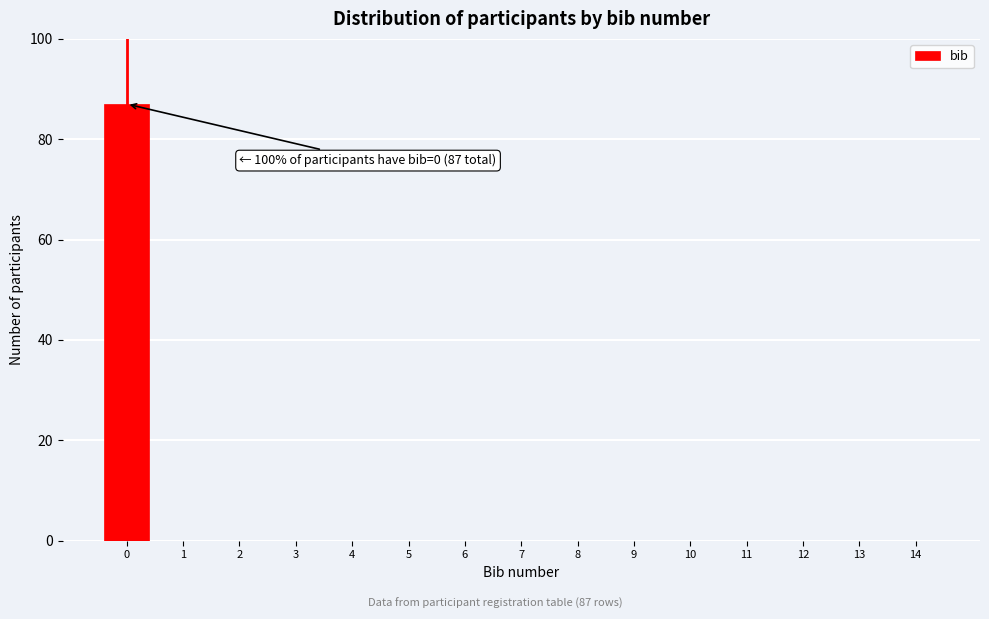

Which range on the x-axis has the tallest bar?

-0.5 to 0.5